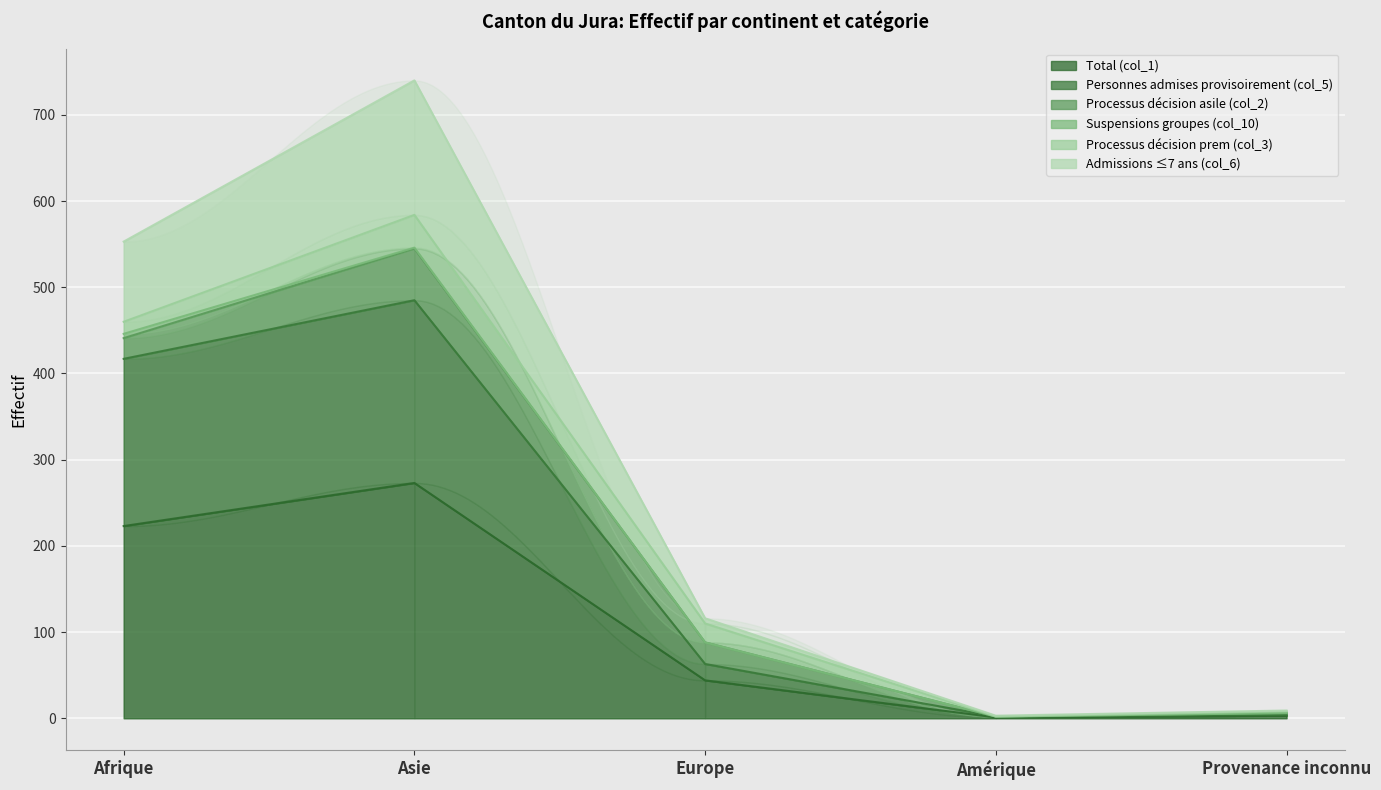

What is the spread (max minus min) of values at Asie?

467